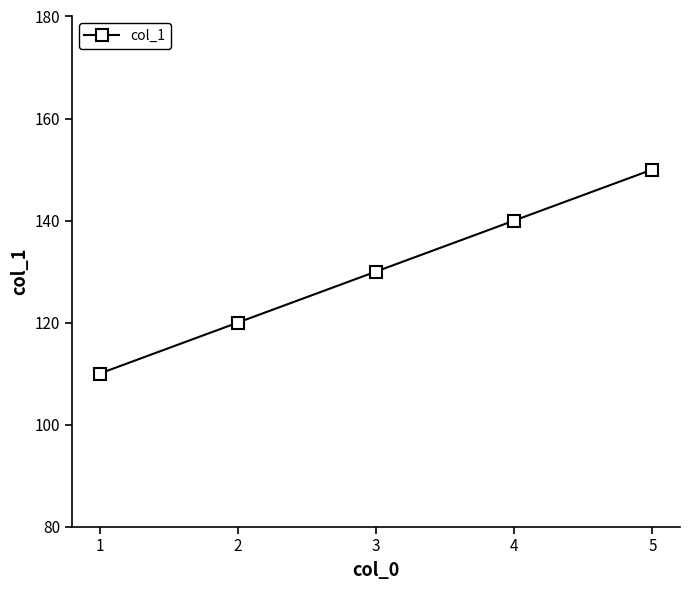

Is this an area chart (filled region under the line)?

No